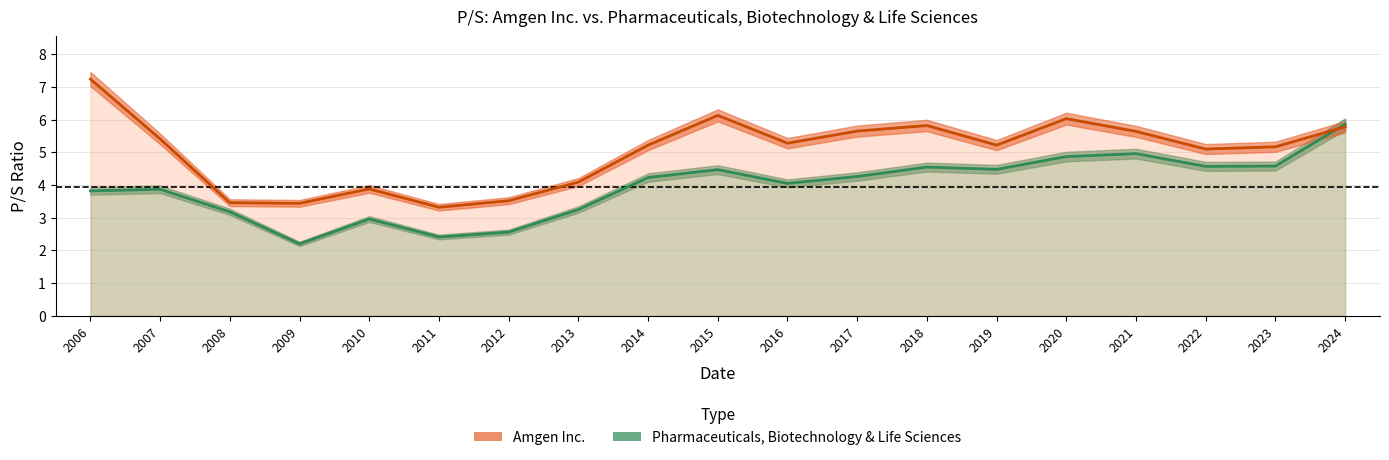

What is the minimum value for Amgen Inc.?

3.3